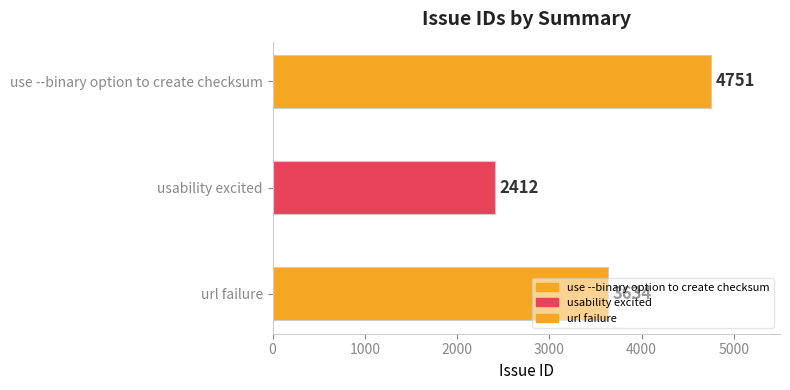

Reading right to left, transcribe all the data shown in this chart.

3634	2412	4751